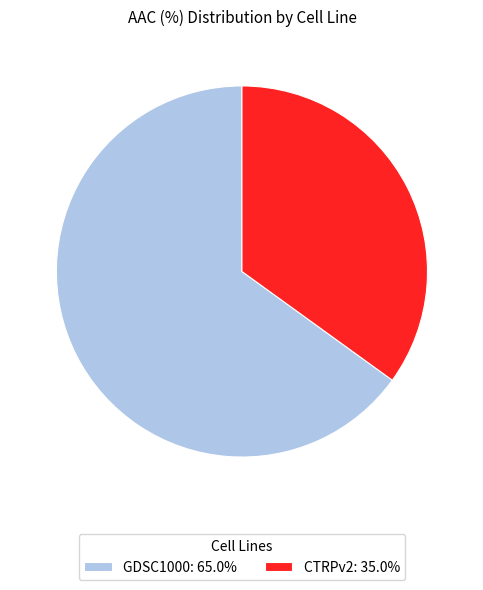

Is the sum of GDSC1000 and CTRPv2 greater than half?

Yes